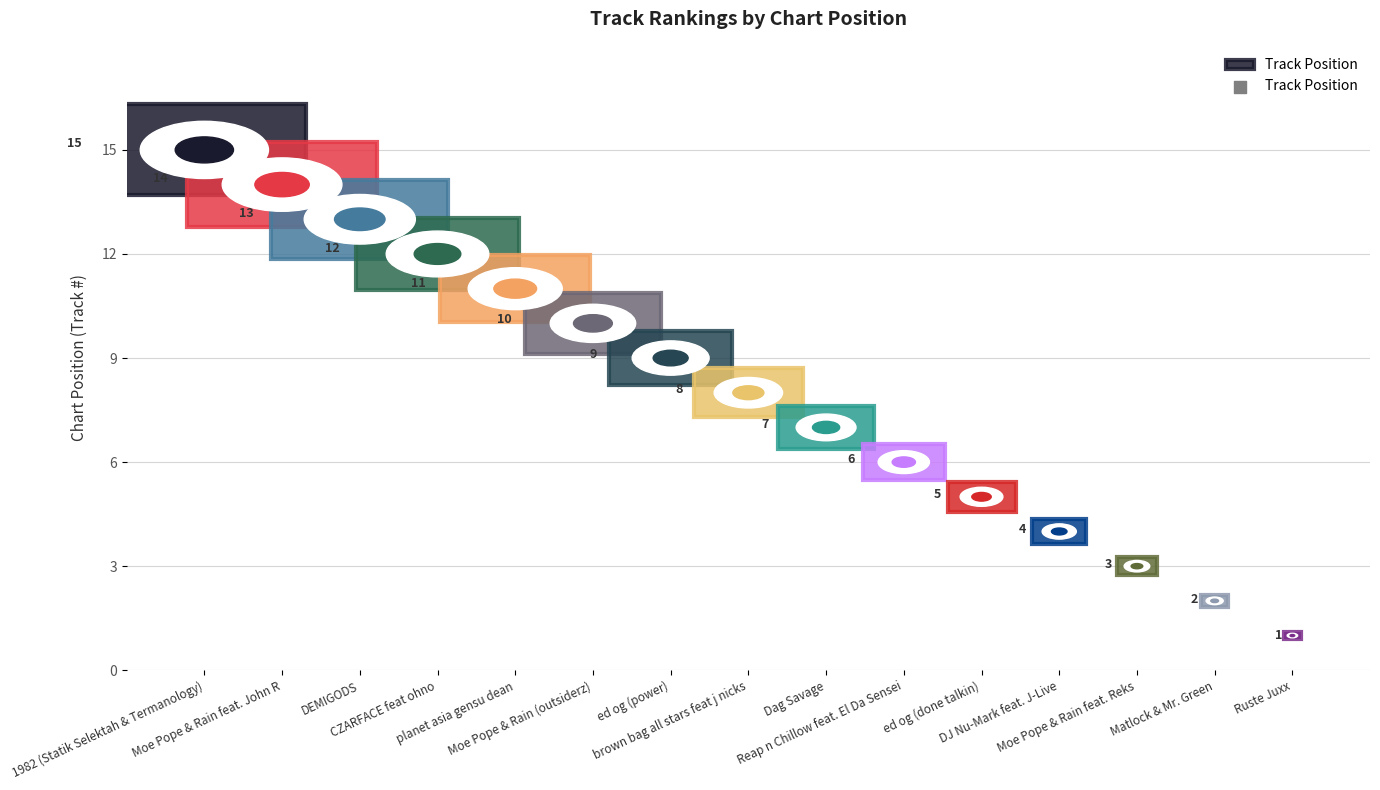

What is the change in value from planet asia gensu dean to DJ Nu-Mark feat. J-Live?

-7